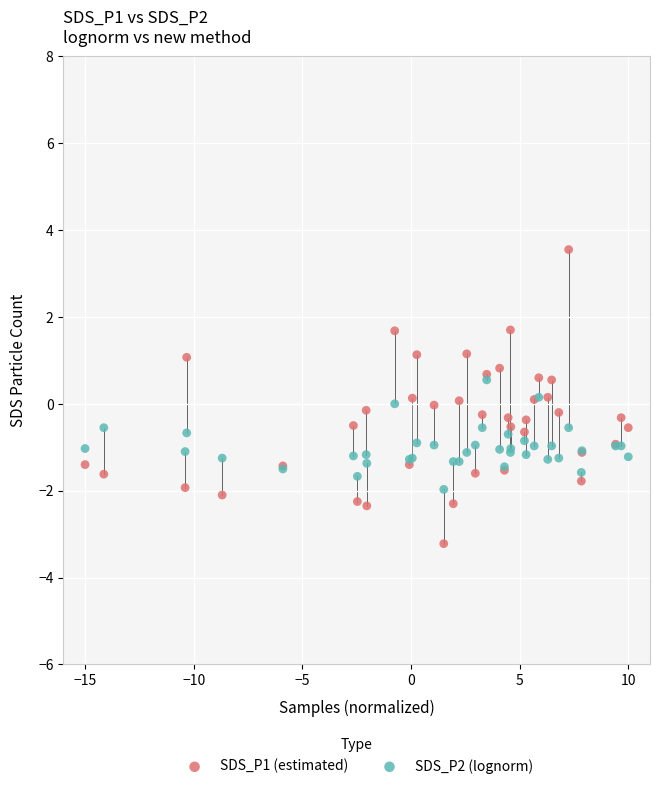

What are all the series names shown in the legend?

SDS_P1 (estimated), SDS_P2 (lognorm)